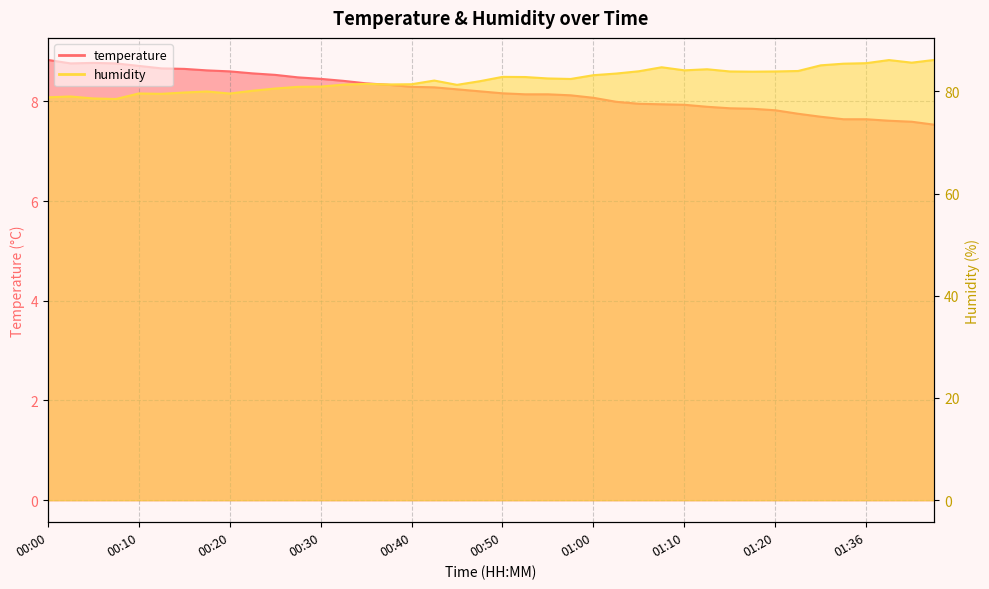

Between 01:02 and 00:50, which is larger?

00:50